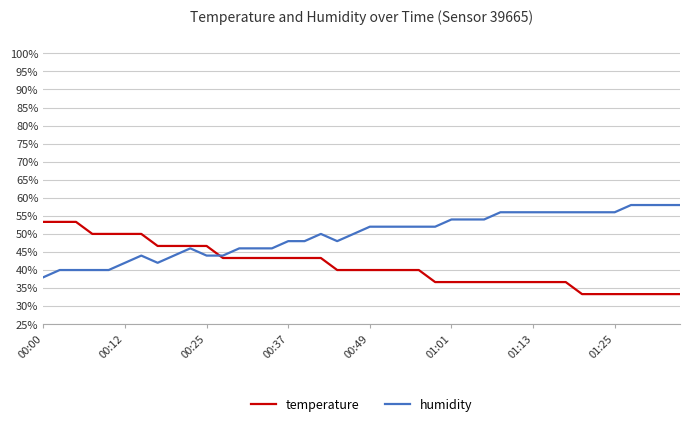

What is the maximum value shown in the chart?

58.0